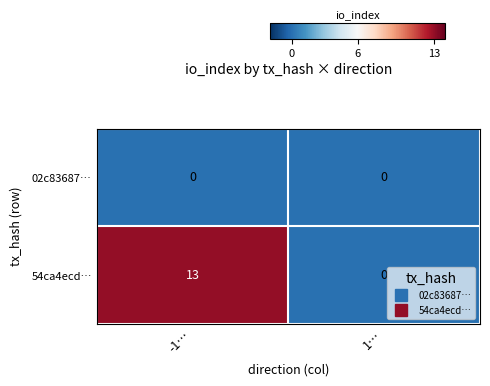

List the series in order of their overall mean, highest first.

54ca4ecd…, 02c83687…